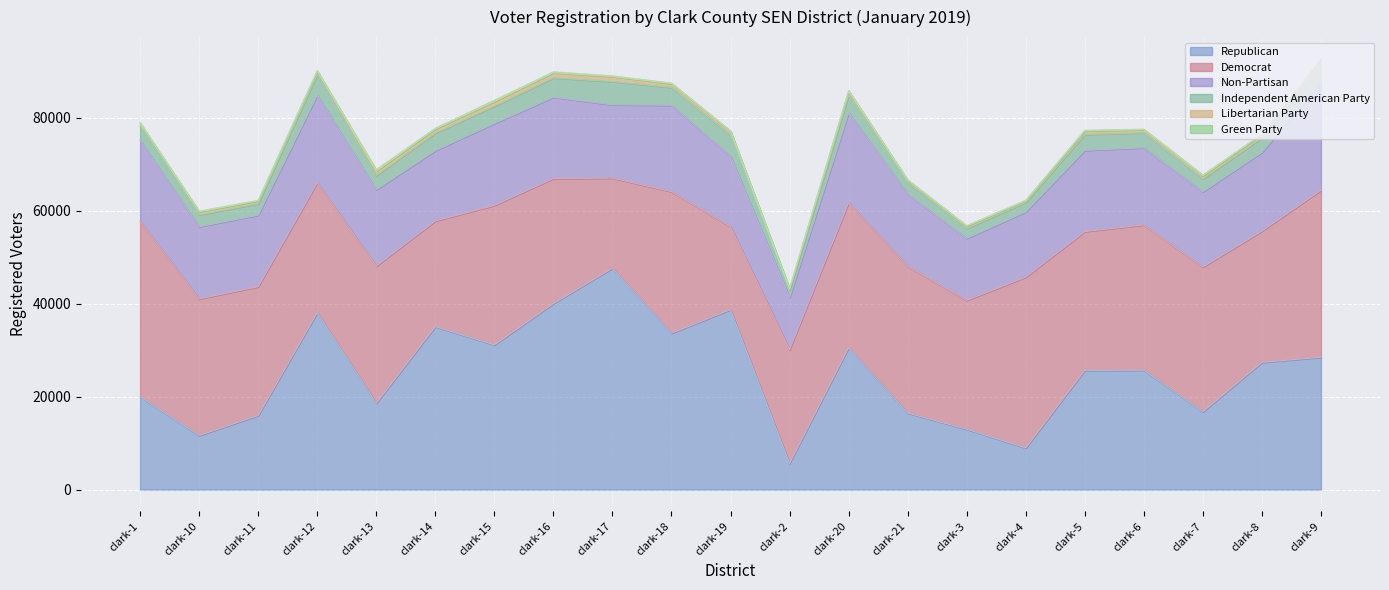

True or false: Libertarian Party has a value of 616 at clark-1.

True